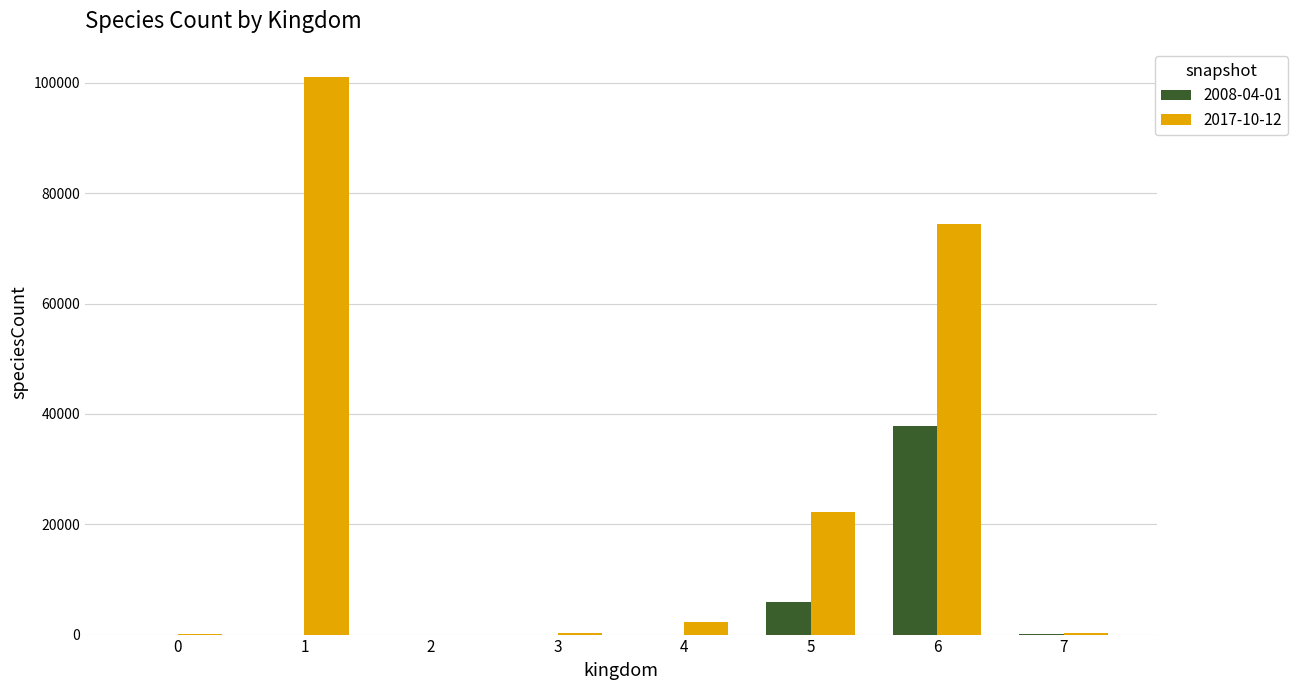

True or false: 2008-04-01 has a value of -22120 at 4.

False